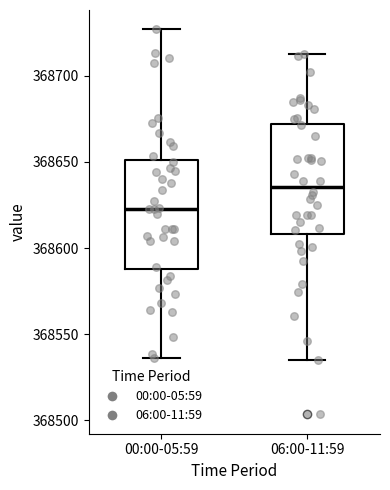

Where does the upper whisker of the box for 00:00-05:59 end on the y-axis? The values are not printed on the chart, so give them approximately, as read against the axis.

368725